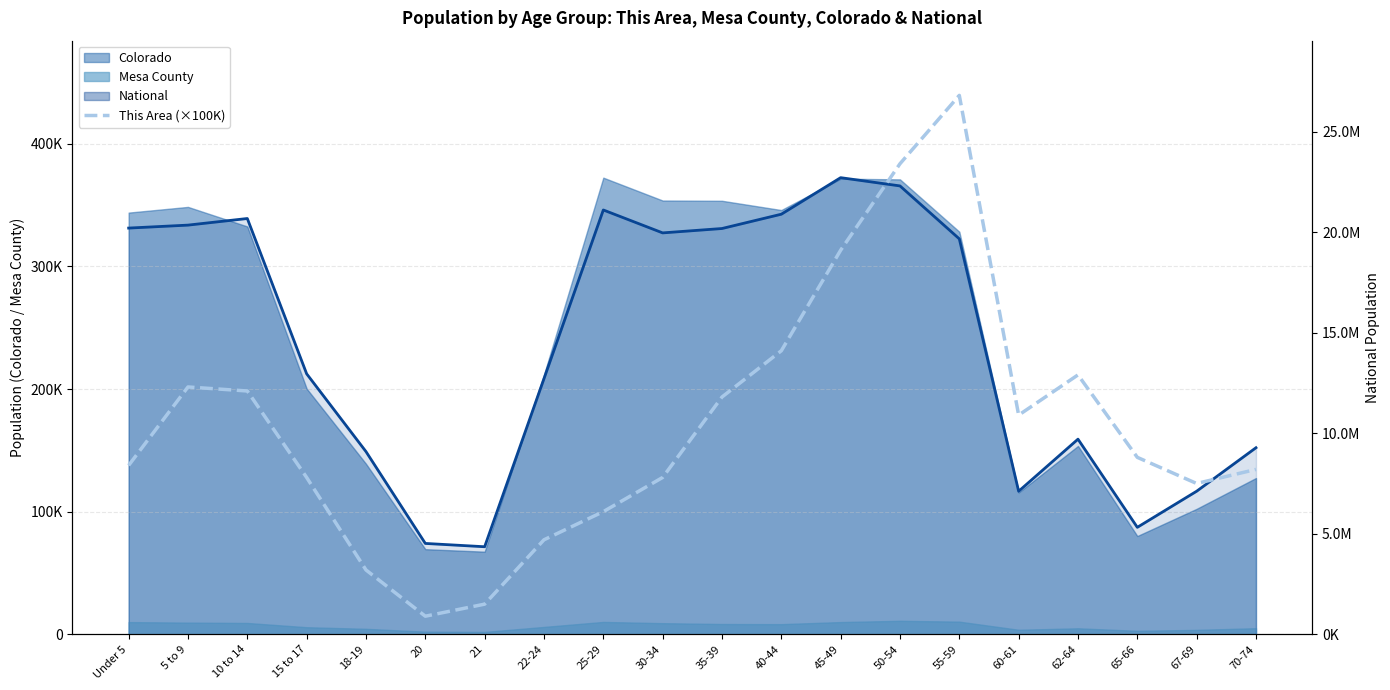

Where do National (trend) and This Area (×100K) first cross each other?

45-49 and 50-54